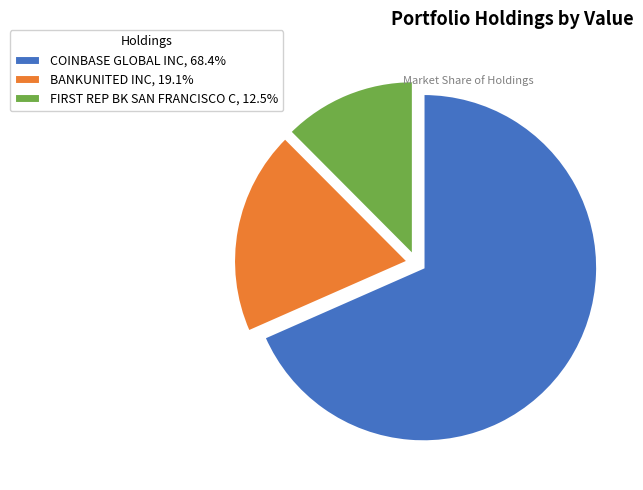

Combined, do BANKUNITED INC and COINBASE GLOBAL INC account for over 50%?

Yes